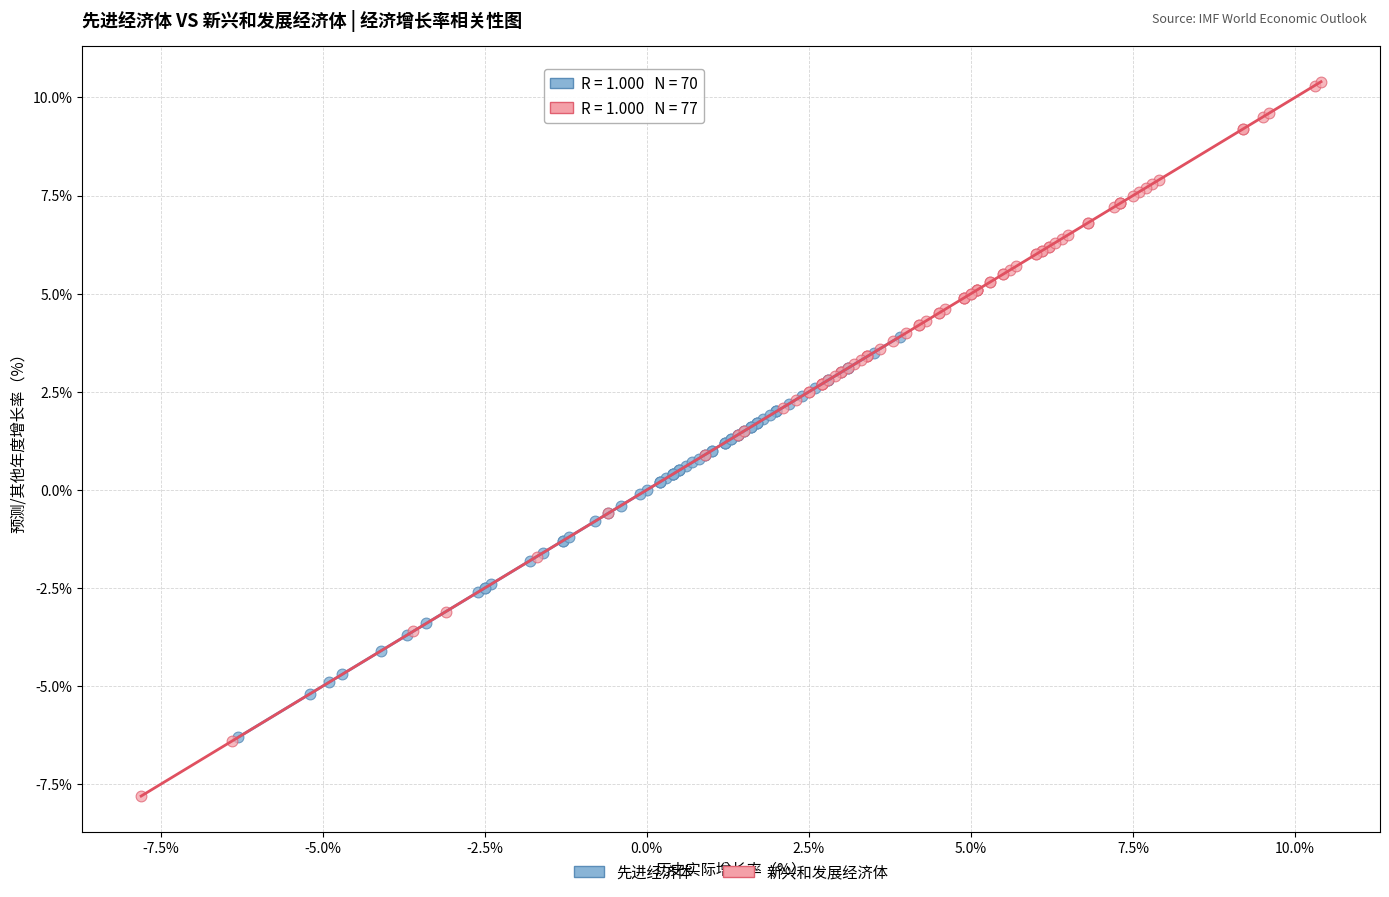

Which series has the widest spread of Y values?

新兴和发展经济体